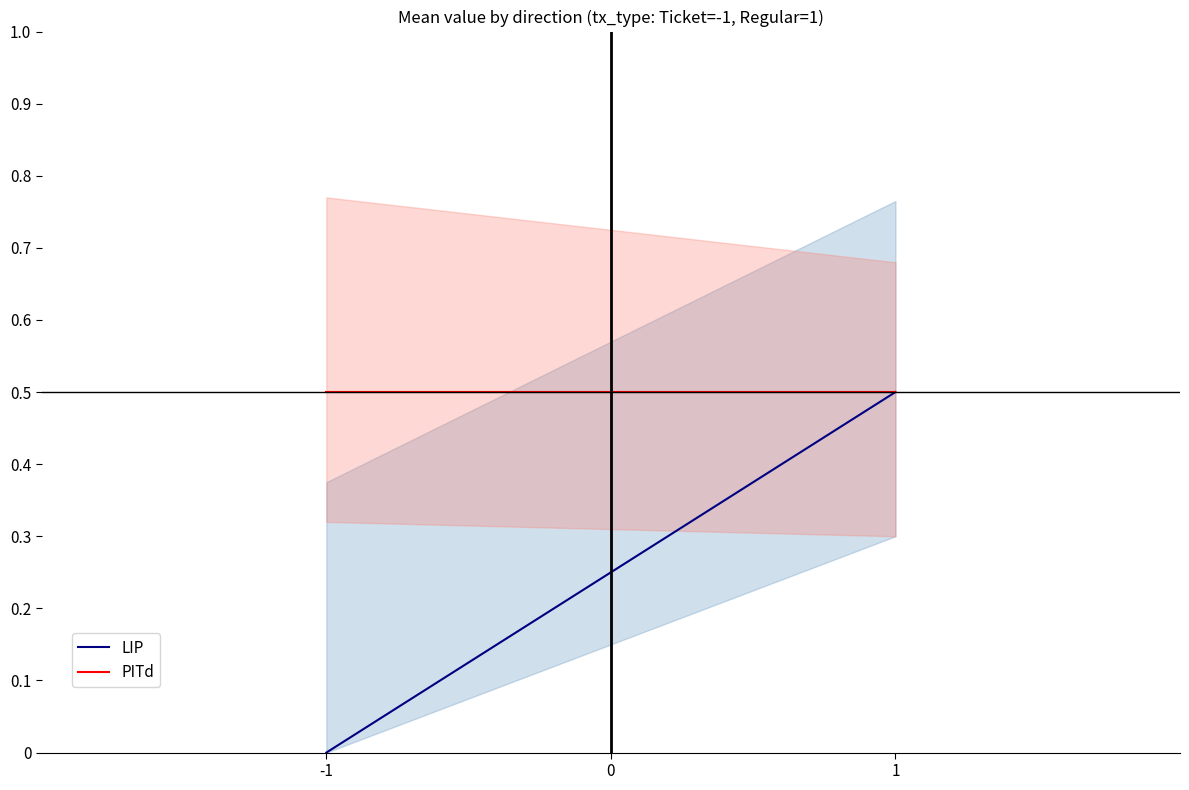

What are all the series names shown in the legend?

LIP, PITd